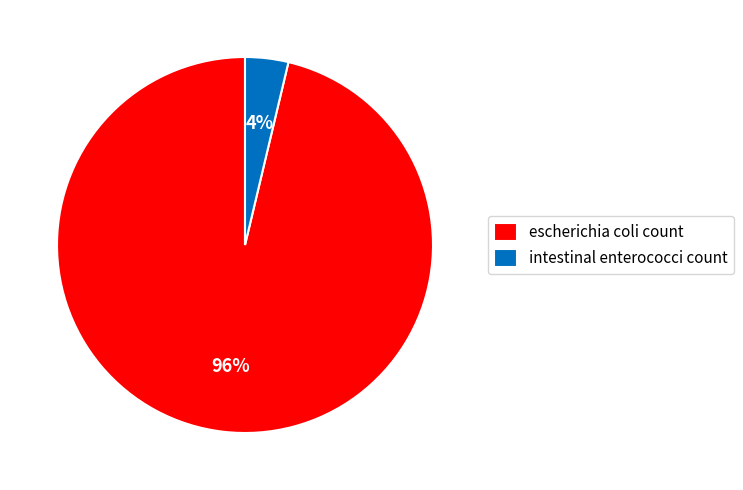

Is there a majority slice in this chart?

Yes